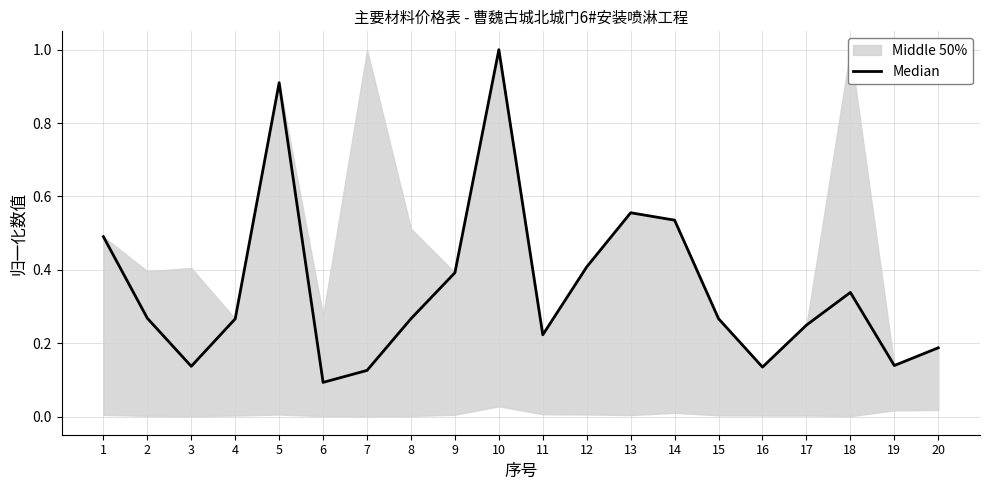

What is the difference between the maximum and second lowest values?

0.9